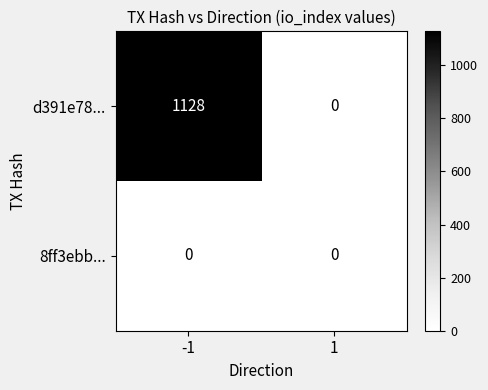

What is the difference between the highest and lowest values at -1?

1128